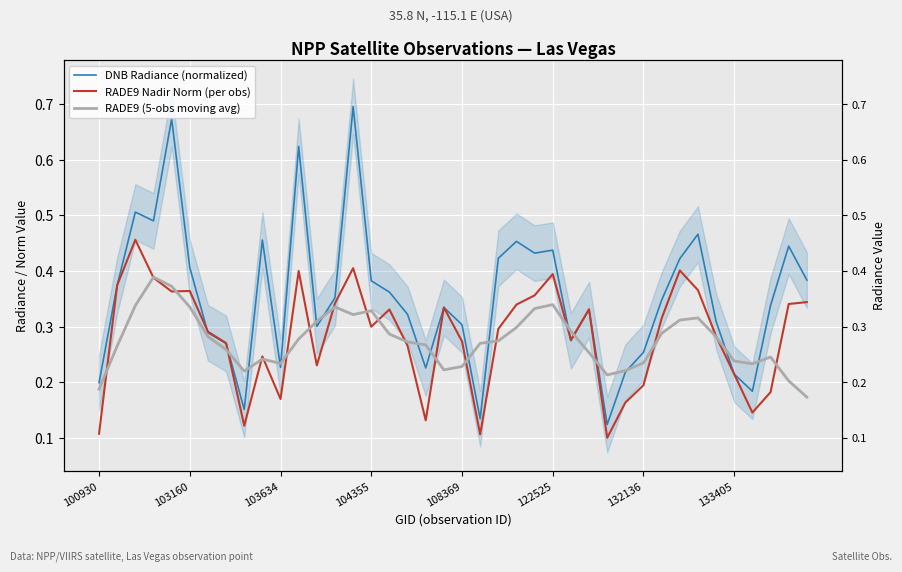

Which series ends up on top after the final intersection of DNB Radiance (normalized) and RADE9 Nadir Norm (per obs)?

DNB Radiance (normalized)